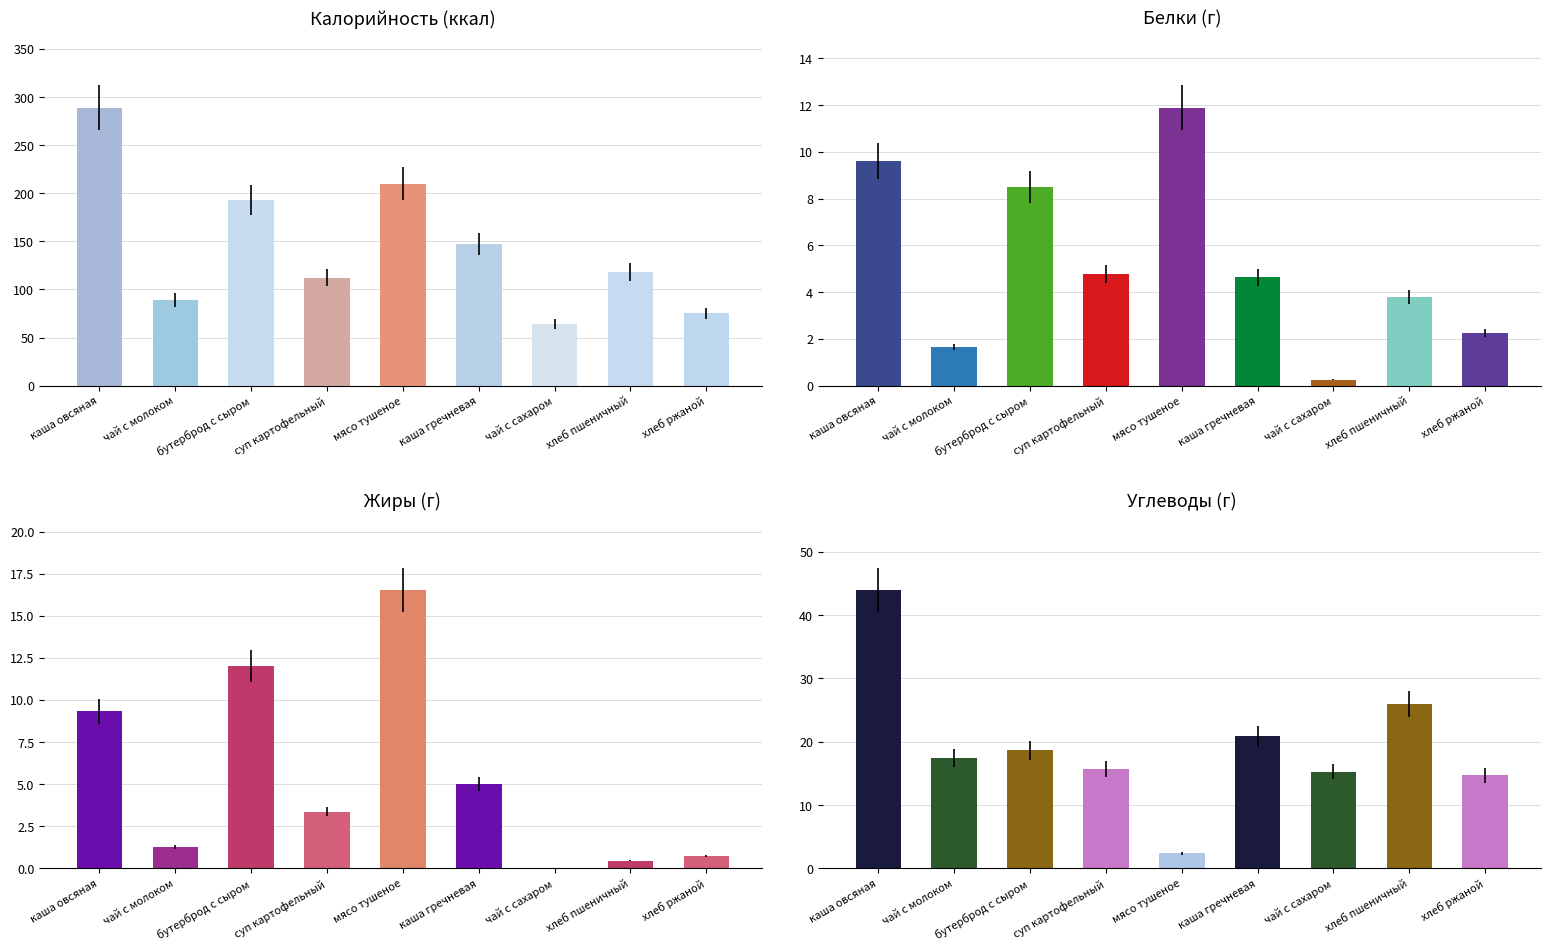

Between каша гречневая and чай с молоком, which is larger?

каша гречневая